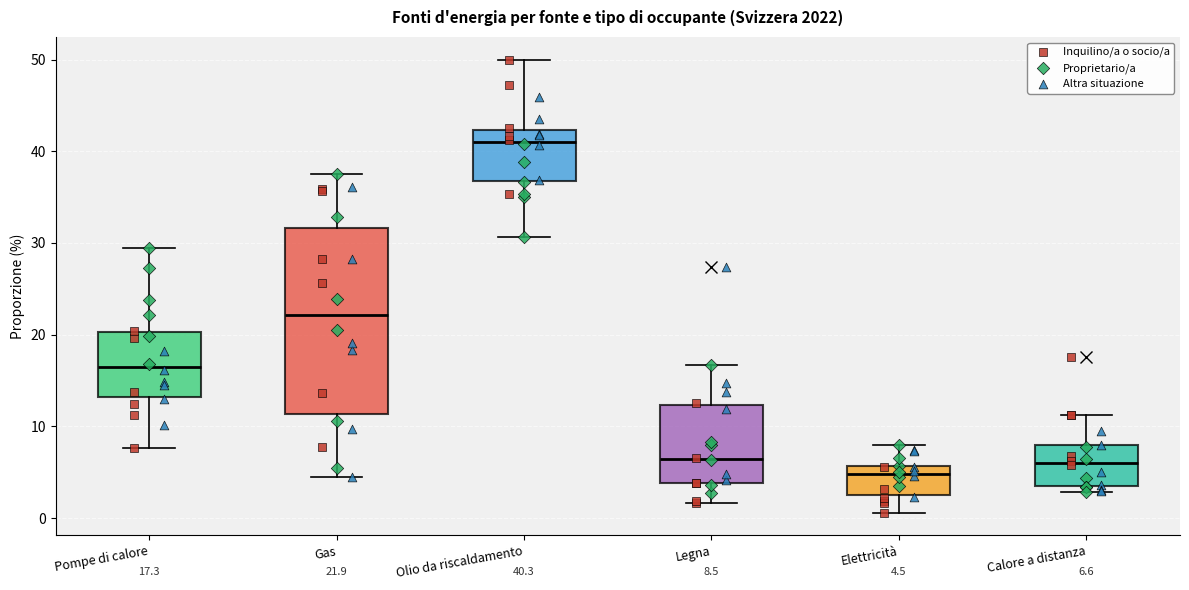

Which box has the lowest median line?

Elettricità